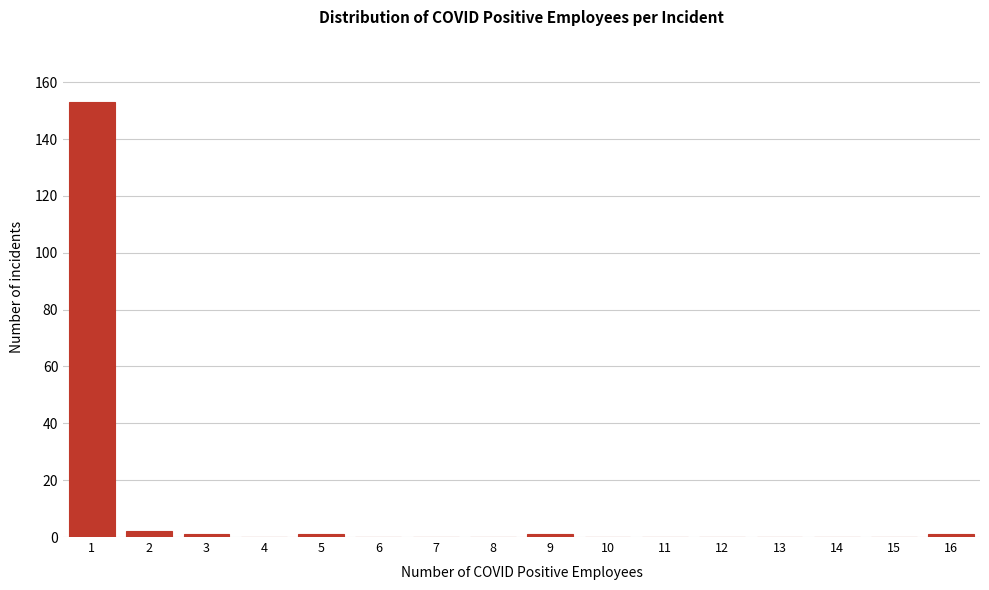

Reading left to right, list all the values displayed in this chart.

1=153	2=2	3=1	4=0	5=1	6=0	7=0	8=0	9=1	10=0	11=0	12=0	13=0	14=0	15=0	16=1